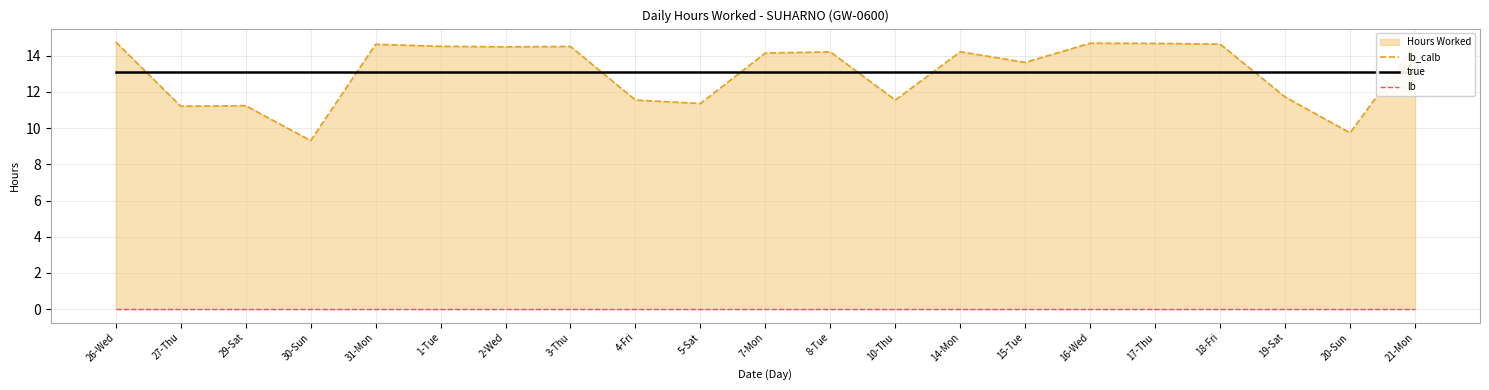

True or false: true and lb_calb cross at least once.

True